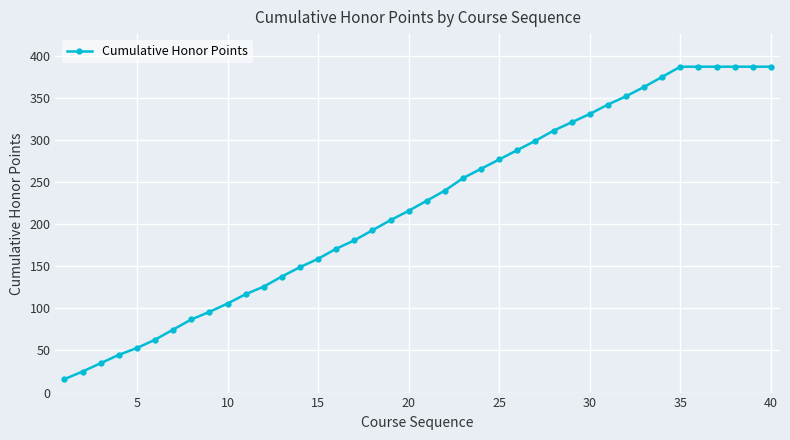

How many distinct data groups are displayed?

1